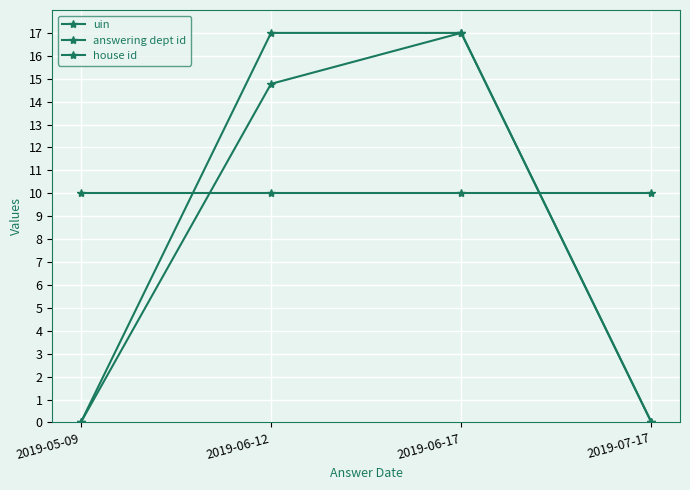

At which category is the sum across all series the highest?

2019-06-17